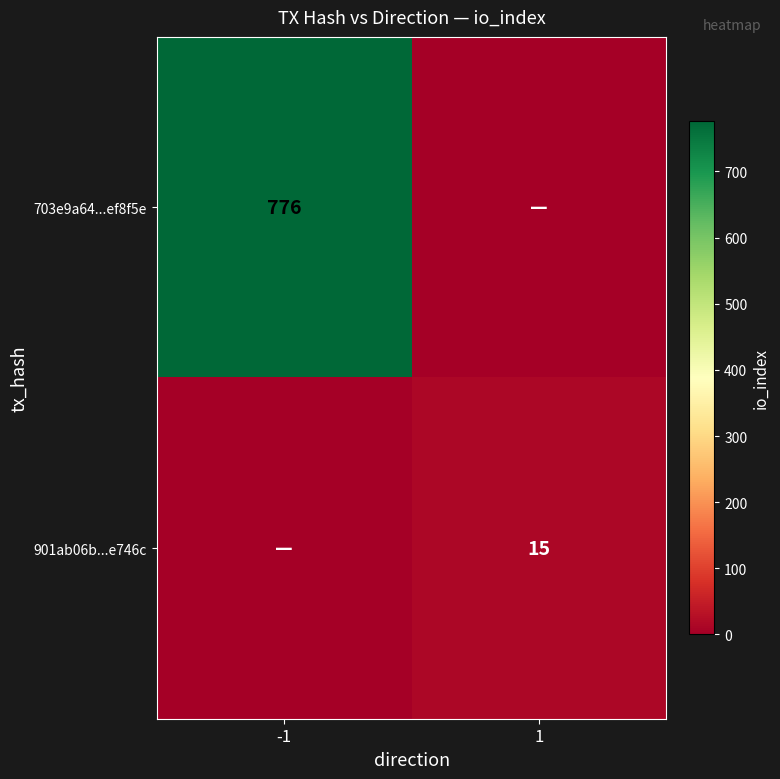

Is it true that 703e9a64...ef8f5e equals 1321 at -1?

False